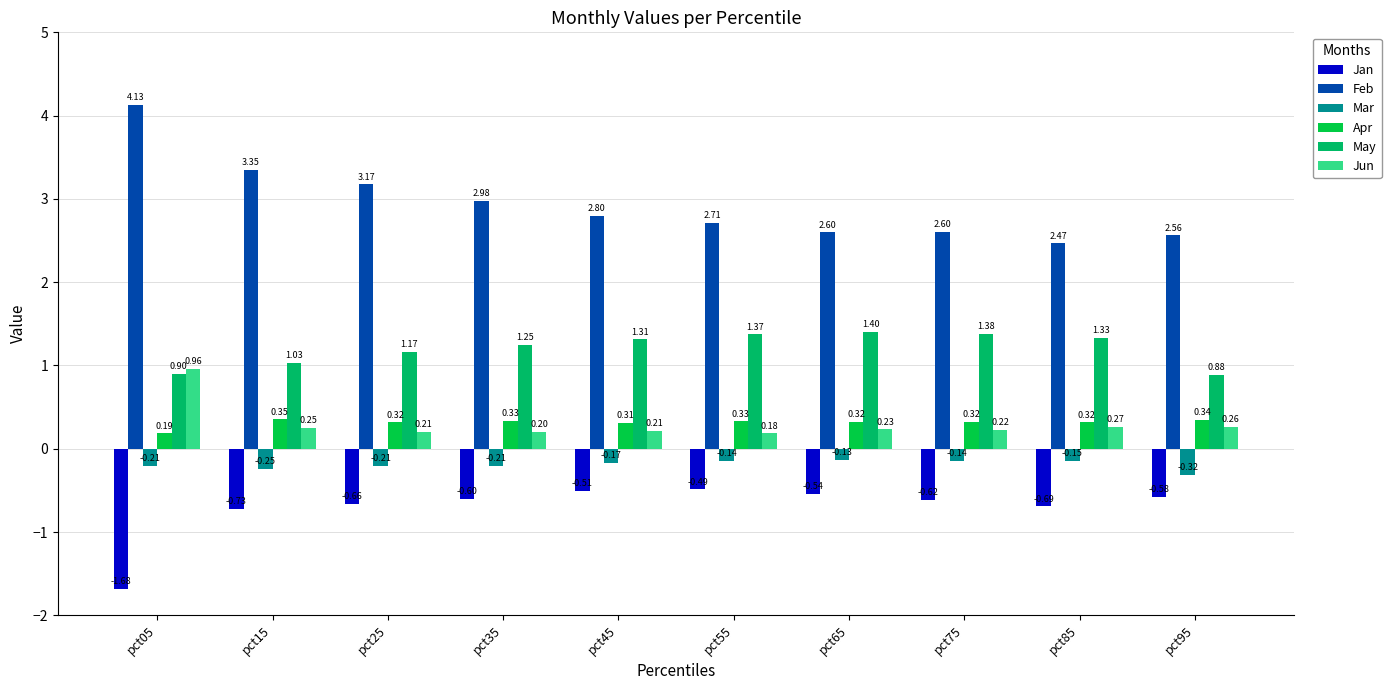

Count the number of data series in this chart.

6